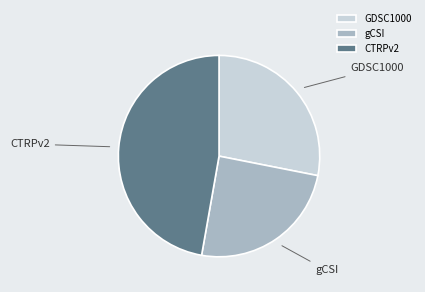

How many slices are in this pie chart?

3